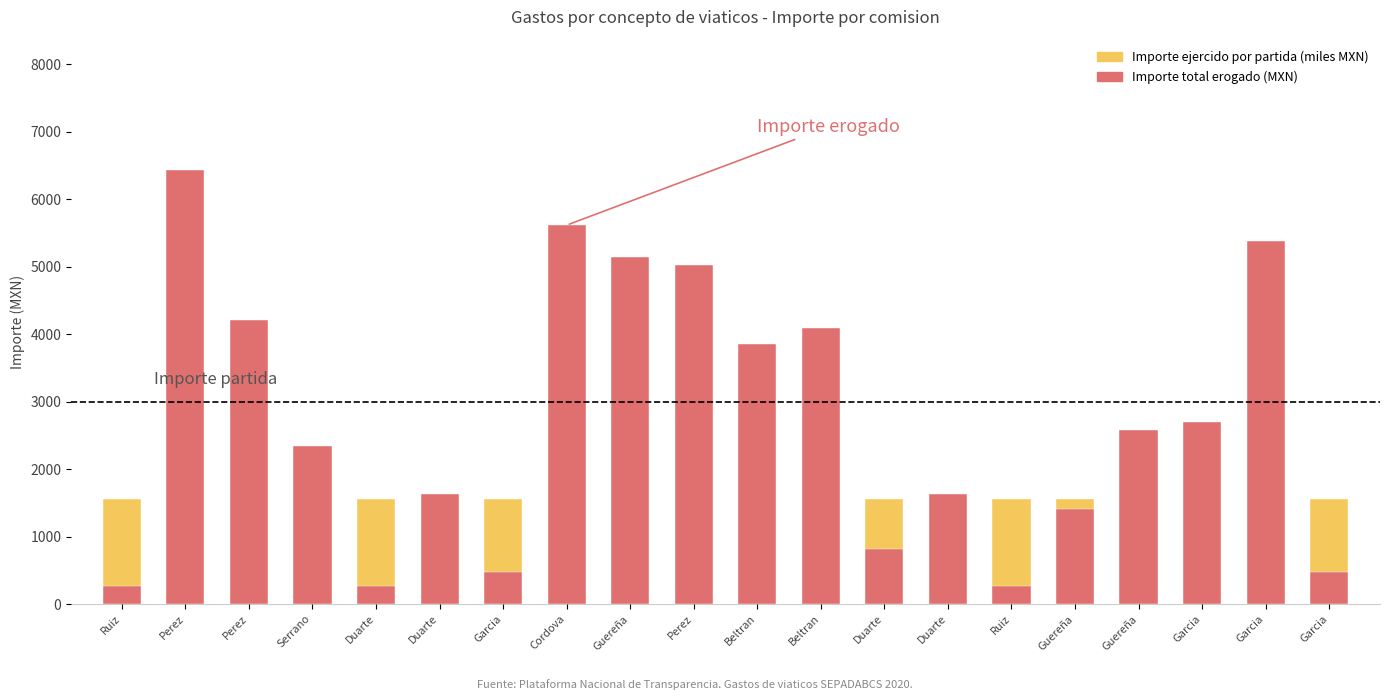

At which label is Importe total erogado (MXN) closest to 3354?

Beltran